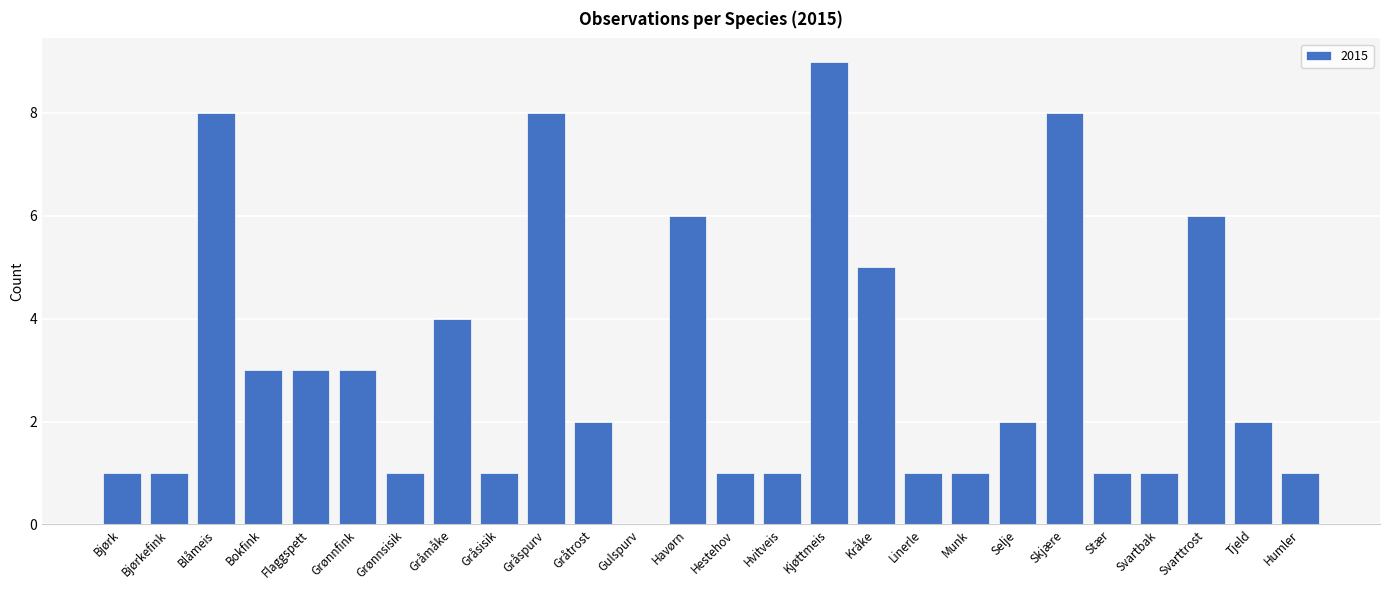

Which category has the highest value across all series?

Kjøttmeis